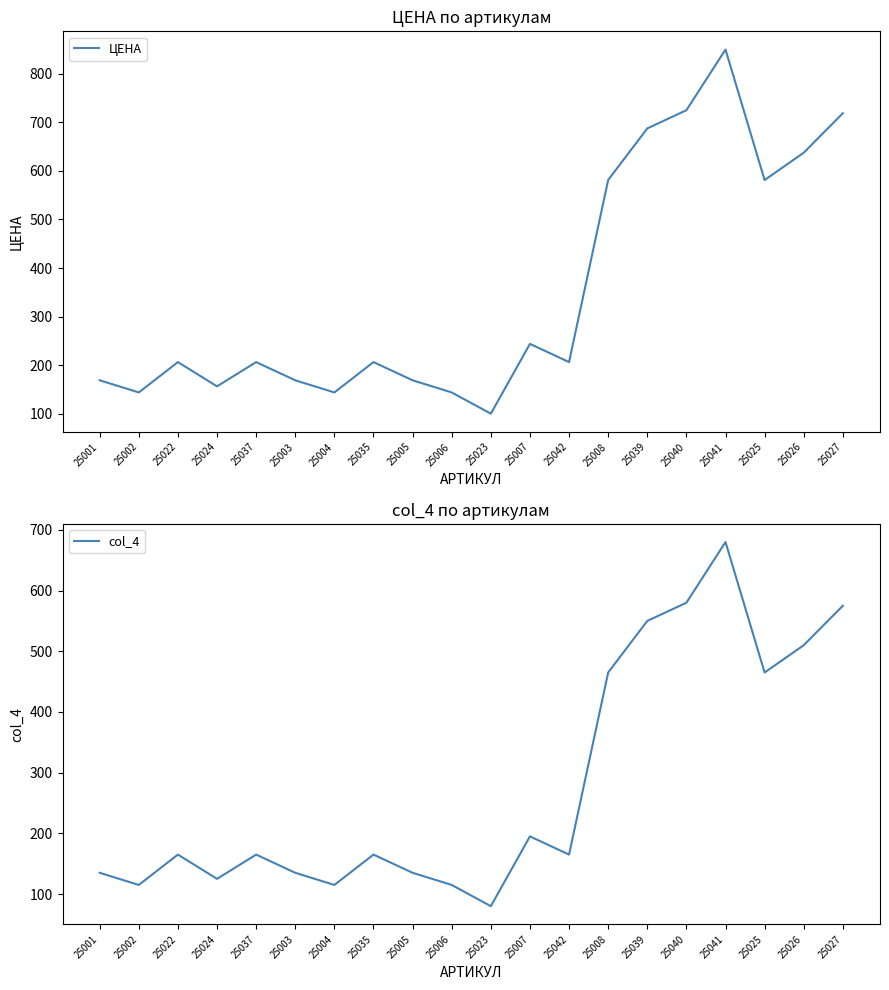

Rank the series at 25007 from lowest to highest value.

col_4, ЦЕНА